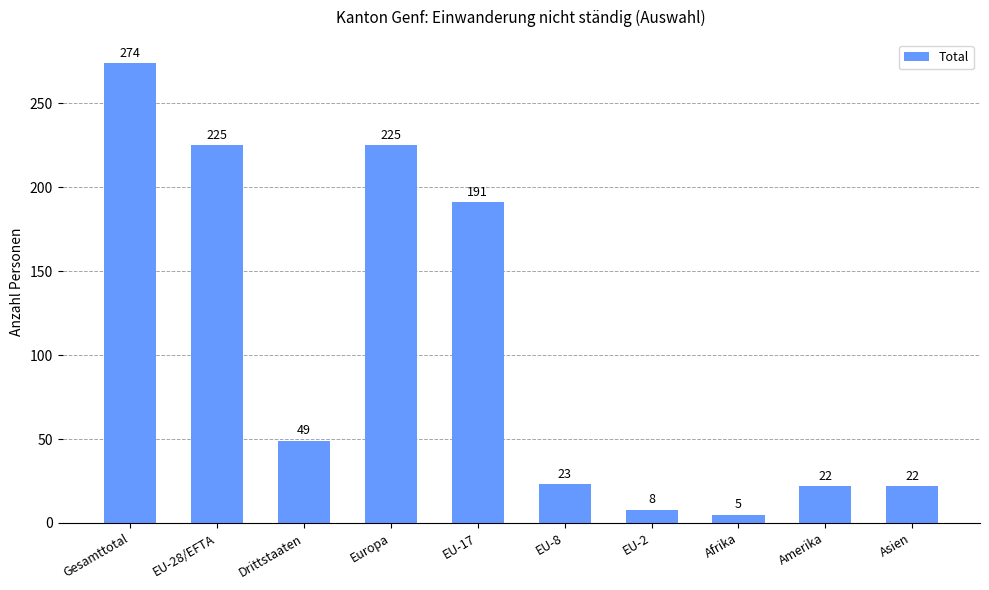

How many bars are there in total?

10